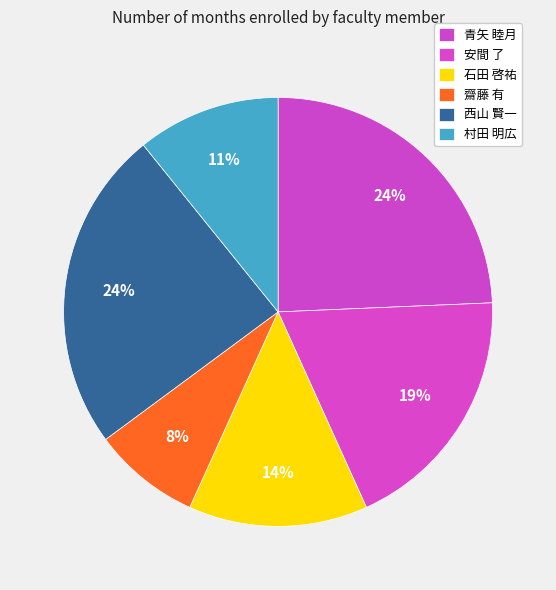

Is 齋藤 有 the majority of the pie?

No